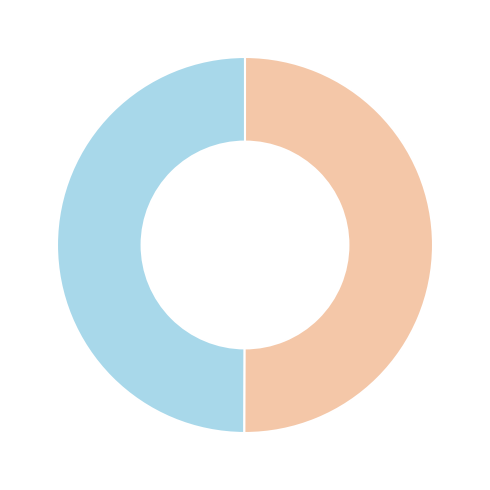

How many slices are in this pie chart?

2